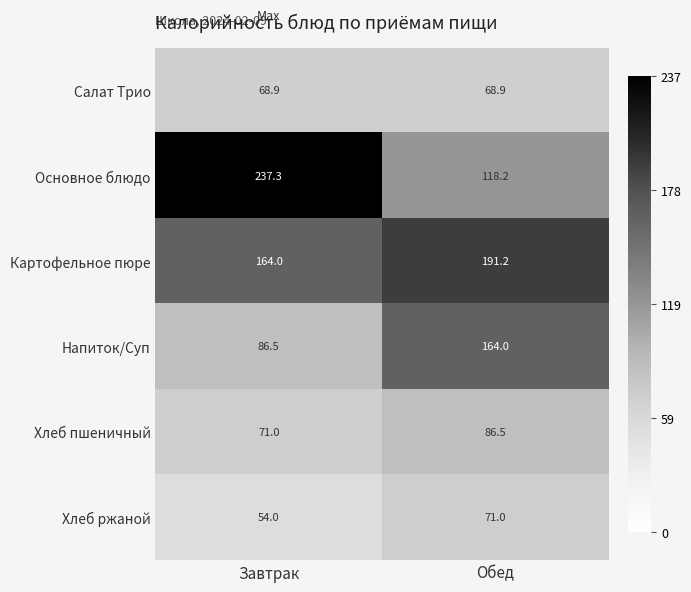

True or false: Основное блюдо has a value of 42.5 at Обед.

False